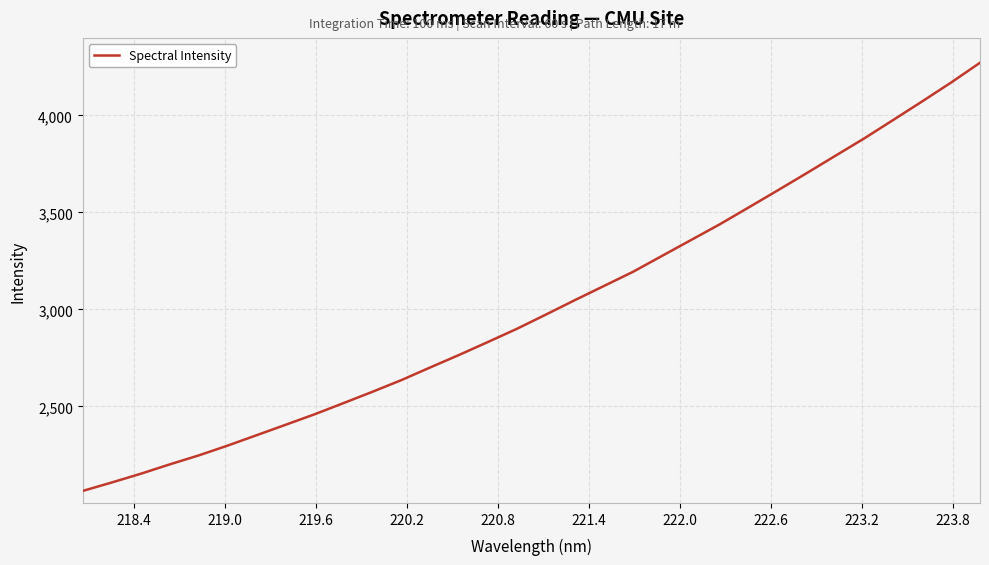

What is the greatest value displayed?

4271.5